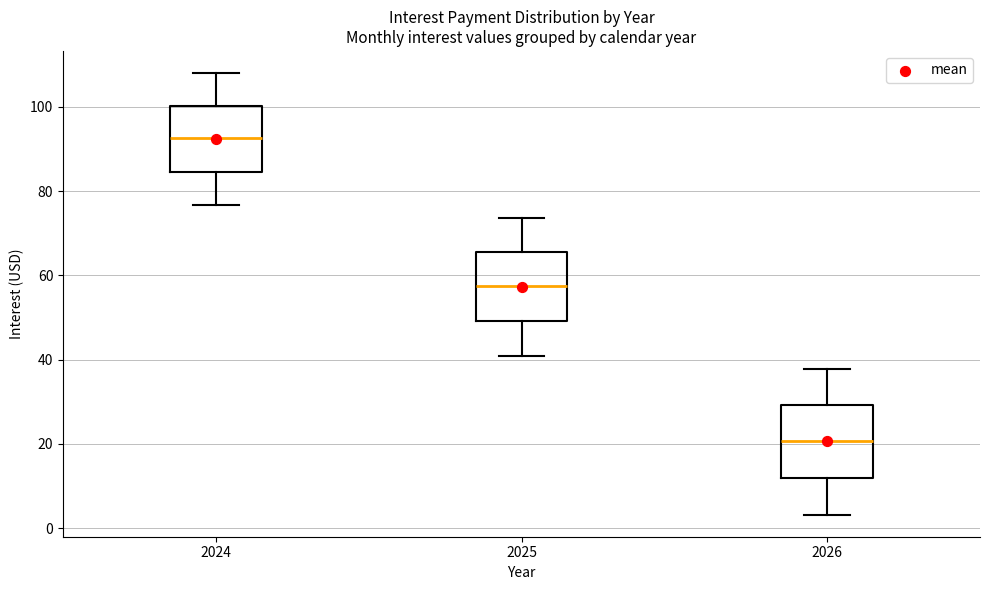

Which box's median line is the highest?

2024